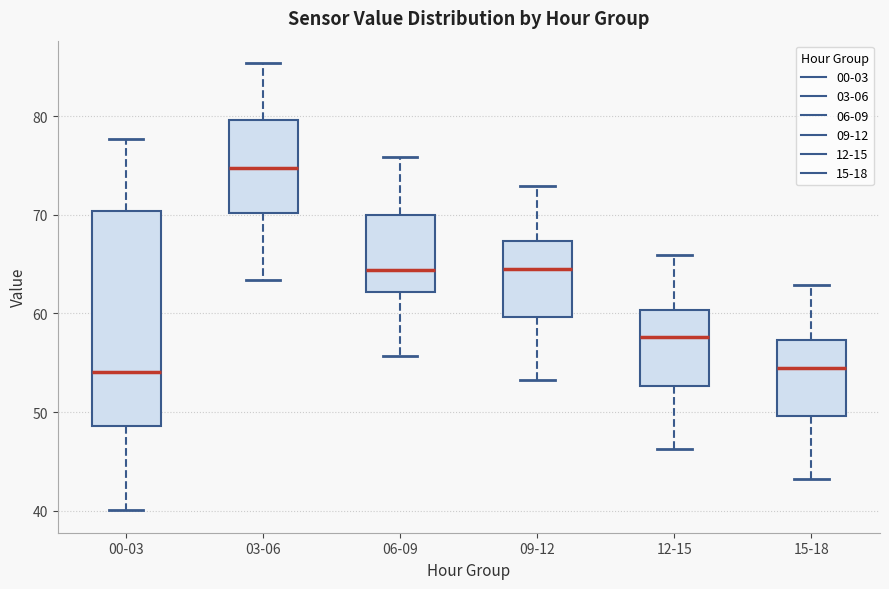

Which box has the highest median line?

03-06